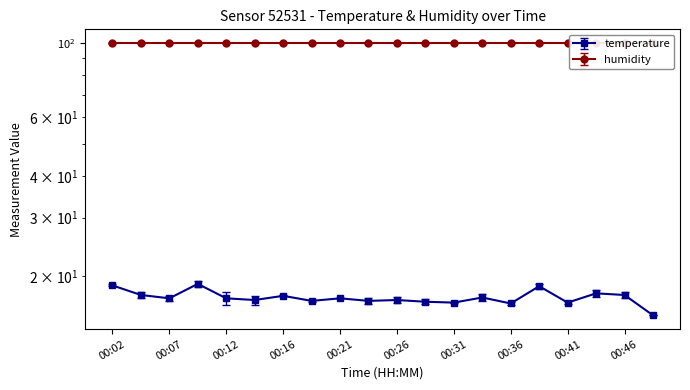

The chart shows a value of 17.2 at 00:07. True or false?

True